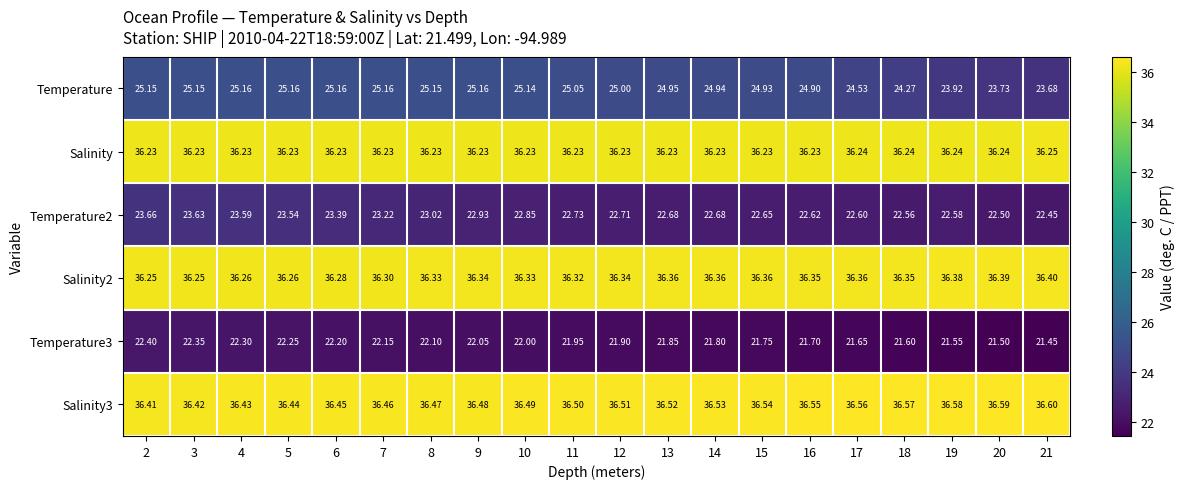

Which series changed the most between 6 and 18?

Temperature